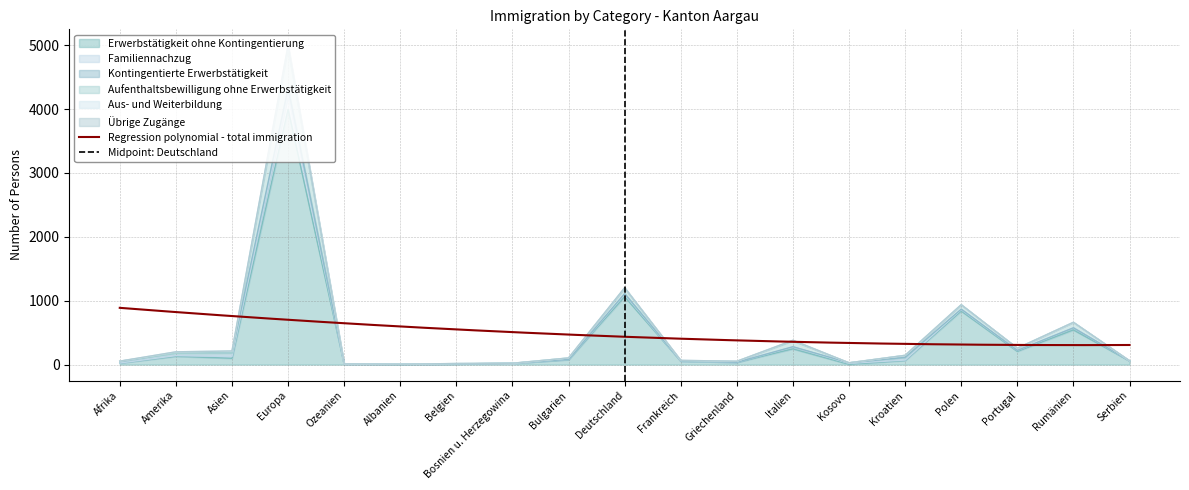

The Familiennachzug series shows 4999 at Europa. True or false?

True